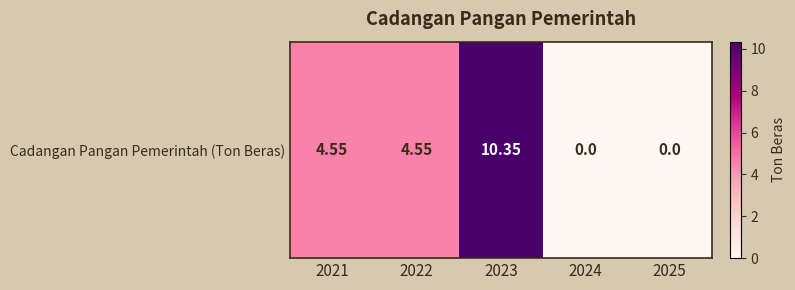

How many data points are above 4?

3